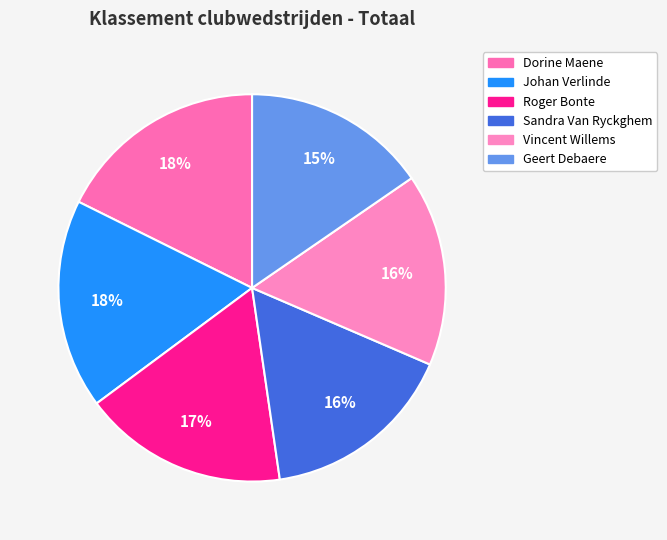

What percentage is NOT represented by Vincent Willems?

83.9%